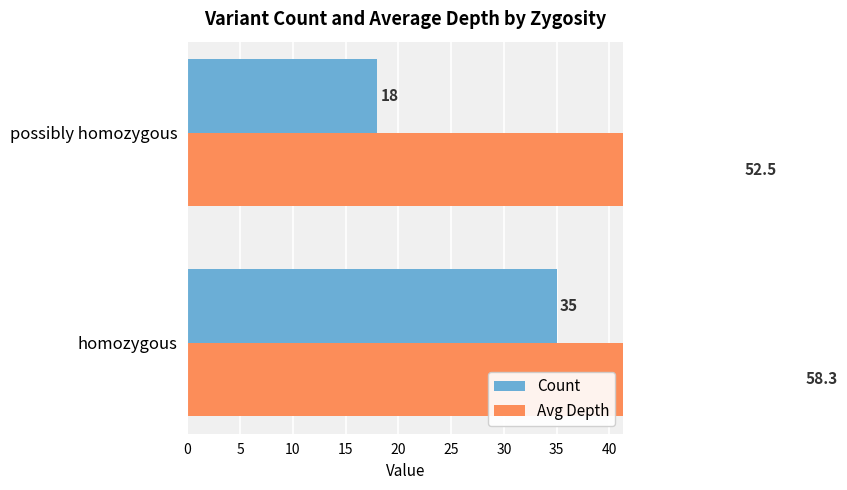

Read the Count value at homozygous.

35.0